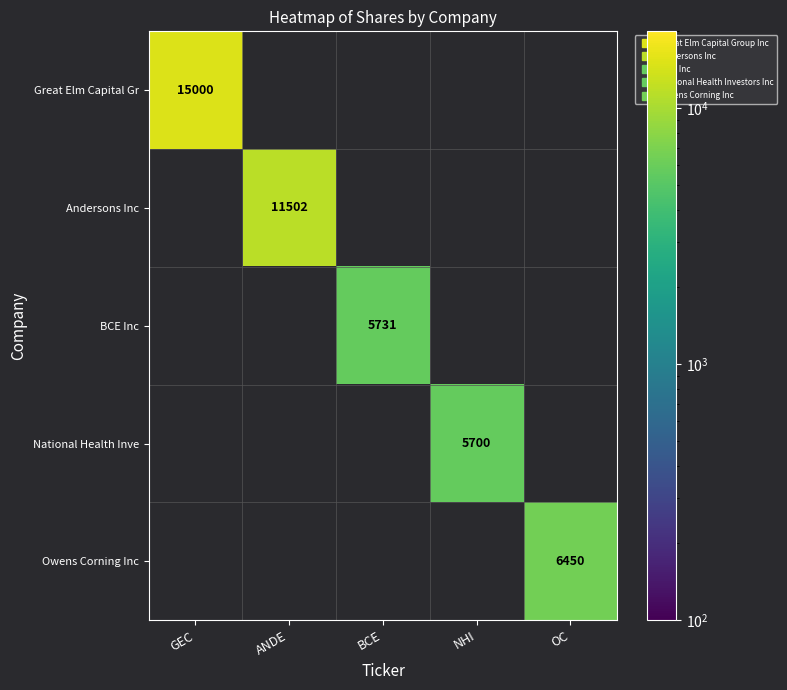

Between OC and BCE, which is larger?

OC